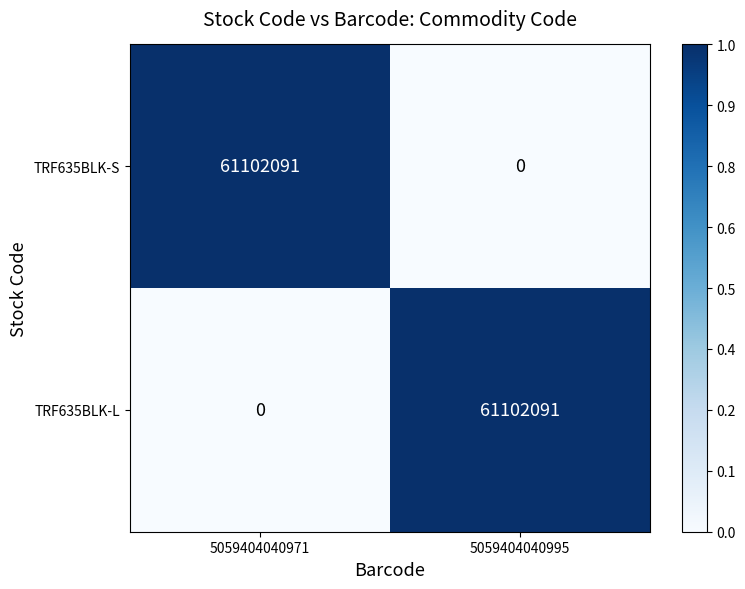

The value of TRF635BLK-S at 5059404040971 is 23372564. True or false?

False